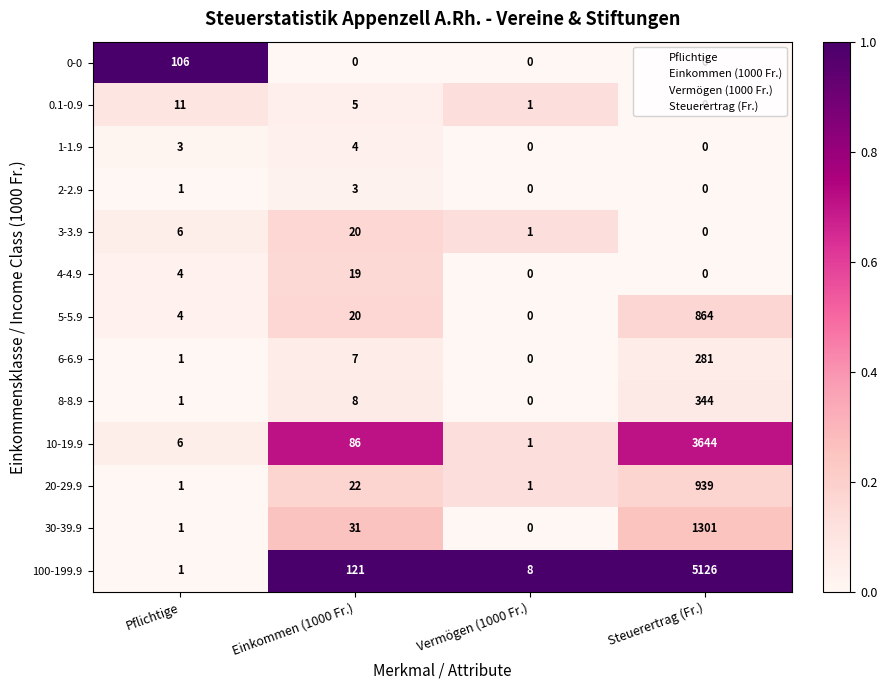

Is it true that 0.1-0.9 equals 1 at Vermögen (1000 Fr.)?

True